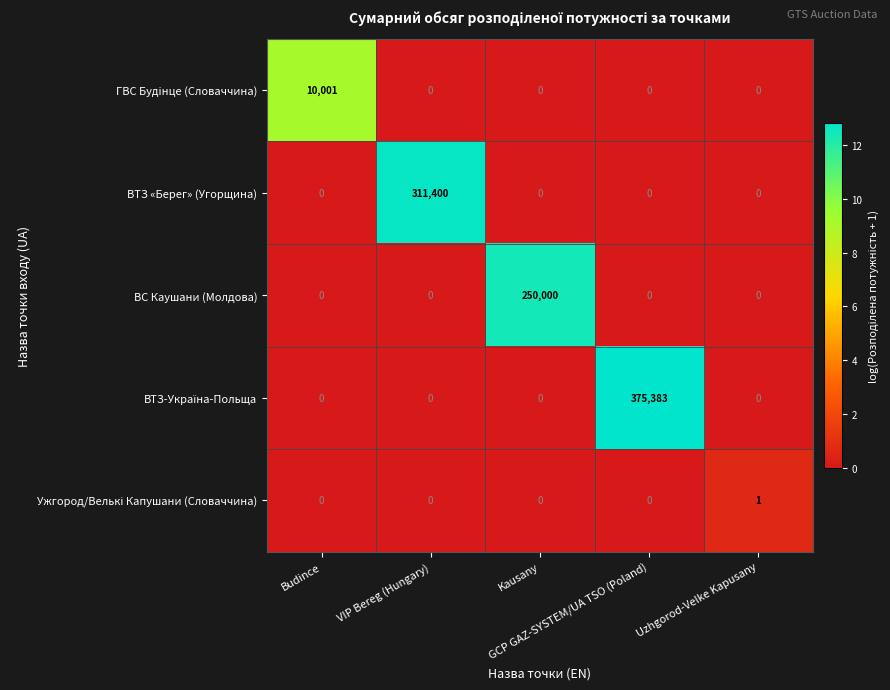

How many distinct data groups are displayed?

5